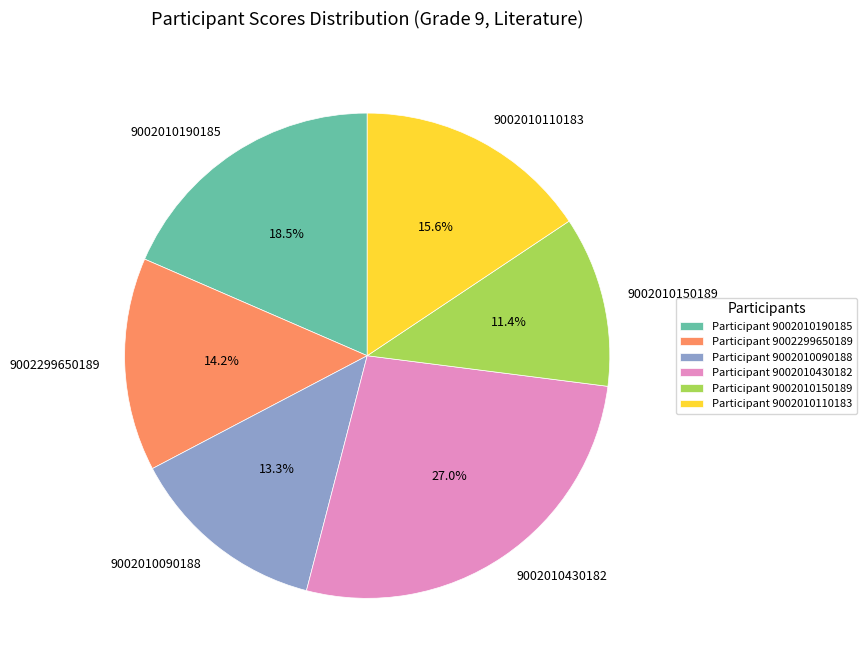

What is the total percentage of 9002010430182 and 9002010190185?

45.5%